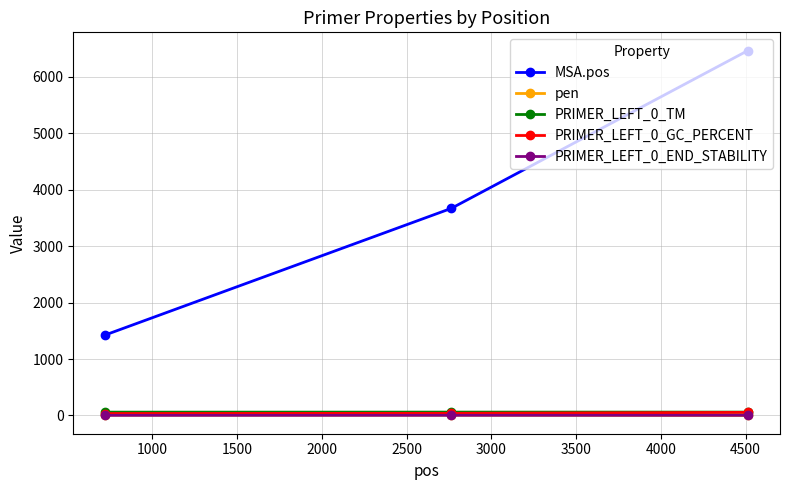

What is the lowest value of the PRIMER_LEFT_0_END_STABILITY series?

2.6